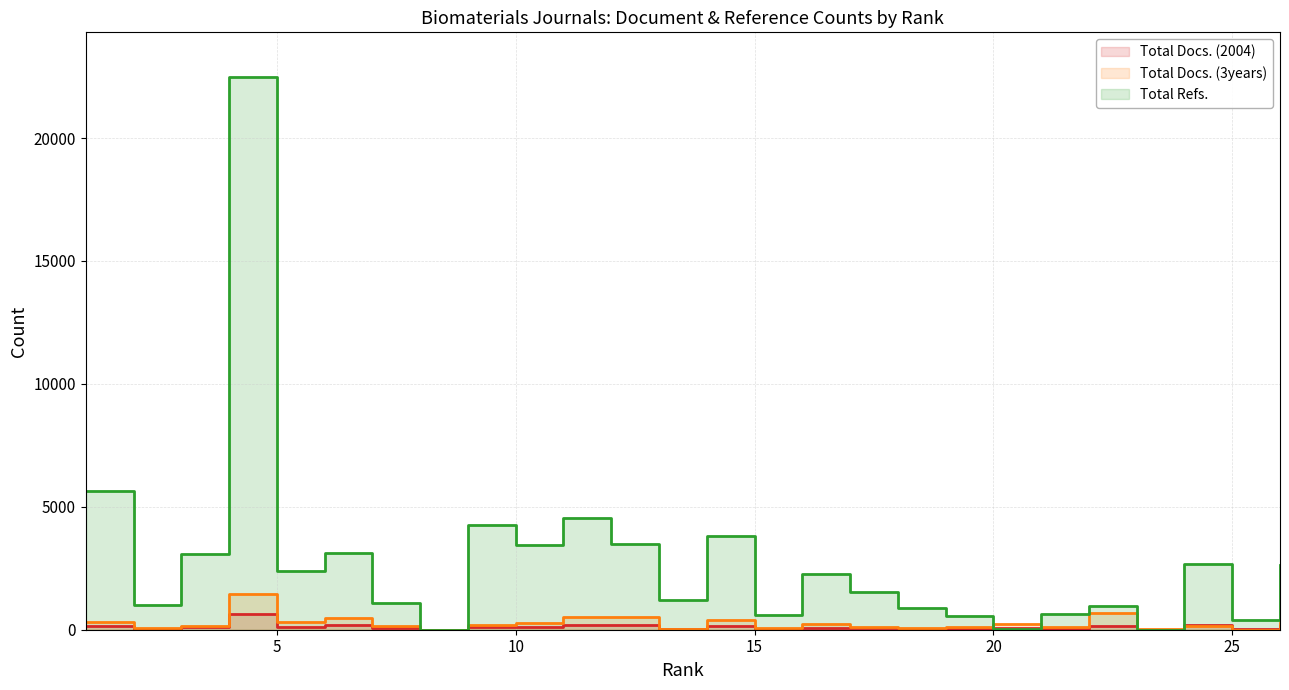

How many lines are shown in the chart?

3